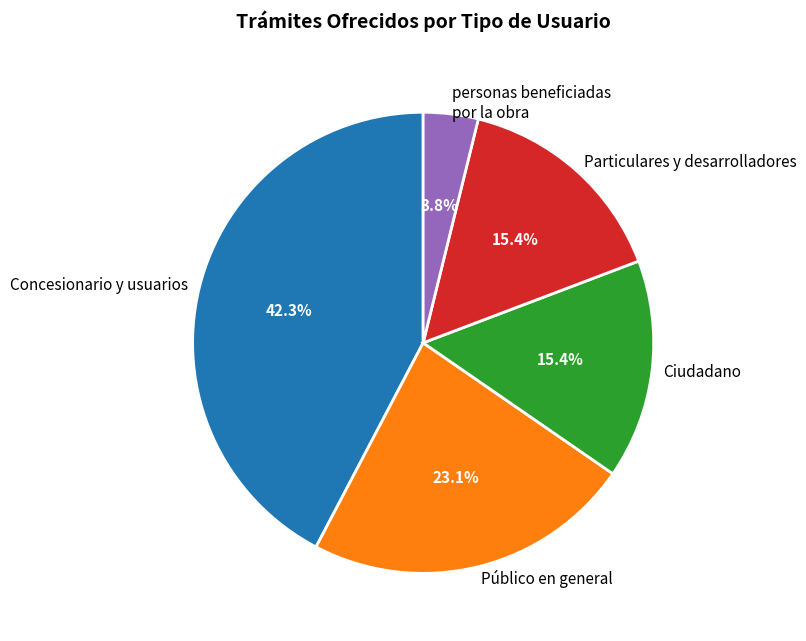

To the nearest percent, what is the average slice percentage?

20%